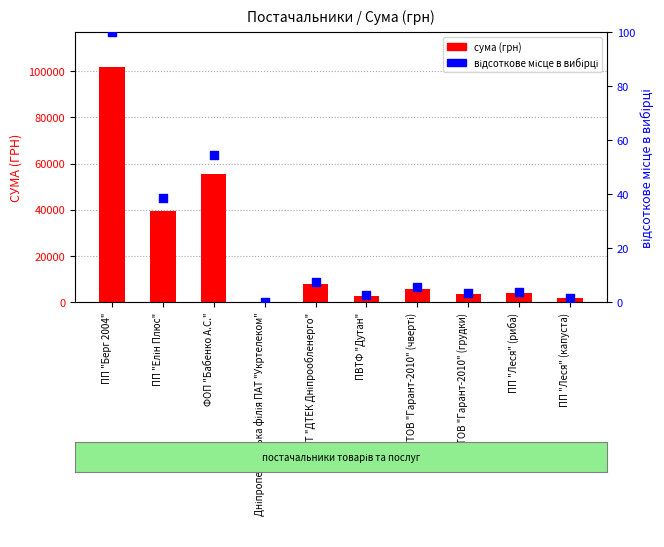

Which series reaches the minimum Y coordinate?

відсоткове місце в вибірці